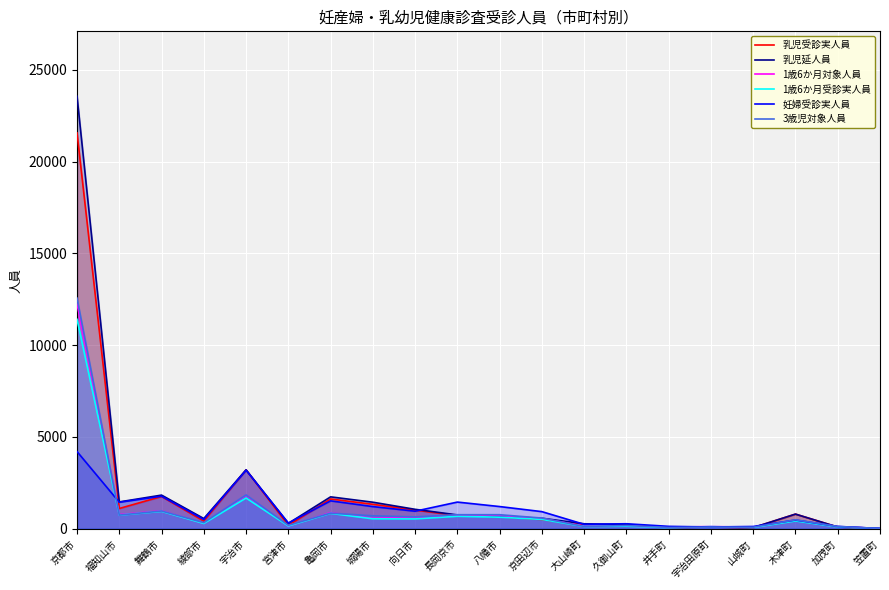

Is it true that 乳児受診実人員 equals 797 at 木津町?

True